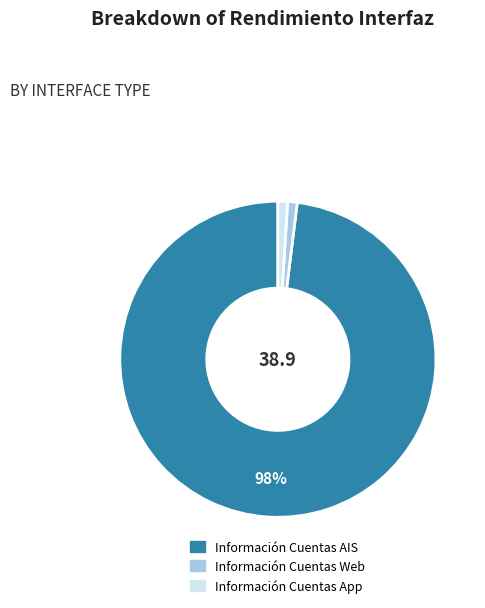

True or false: Información Cuentas Web accounts for 1% of the total.

True